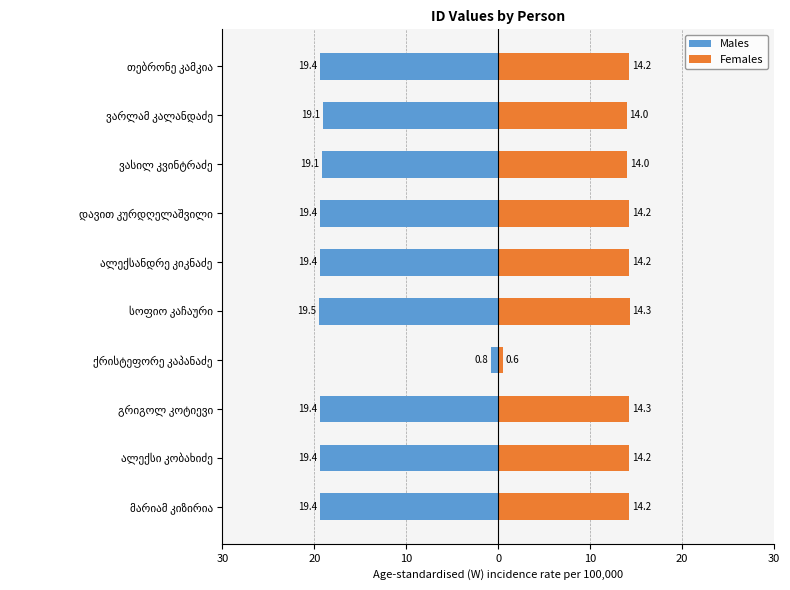

What is the total value across all series at სოფიო კაჩაური?

-5.2